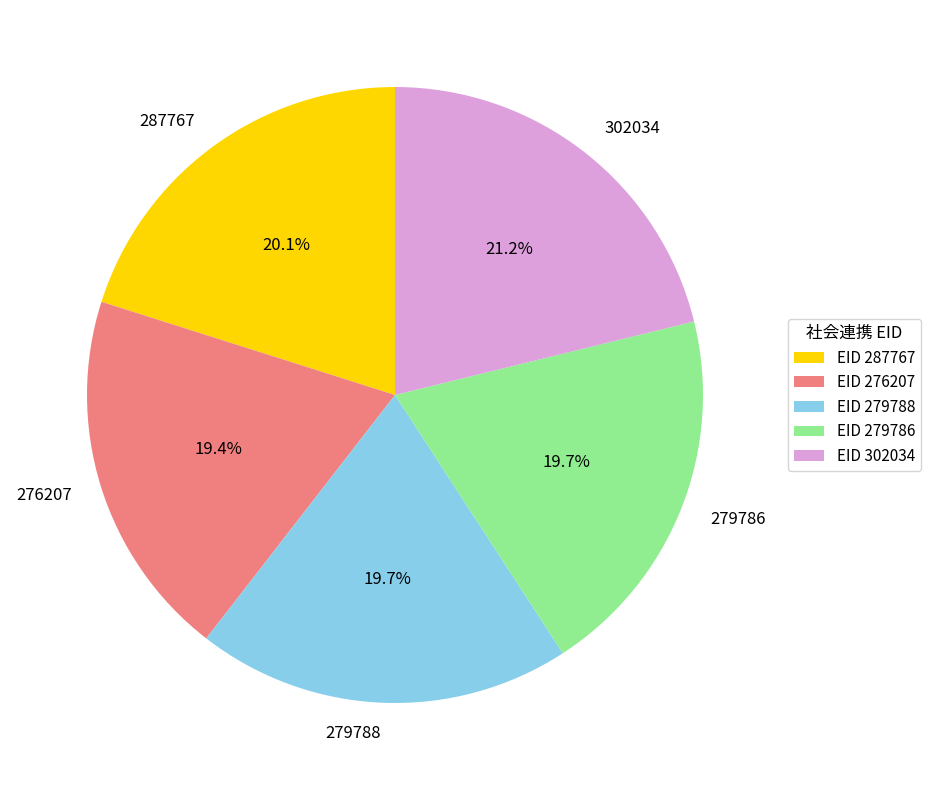

Combined, do 279788 and 287767 account for over 50%?

No